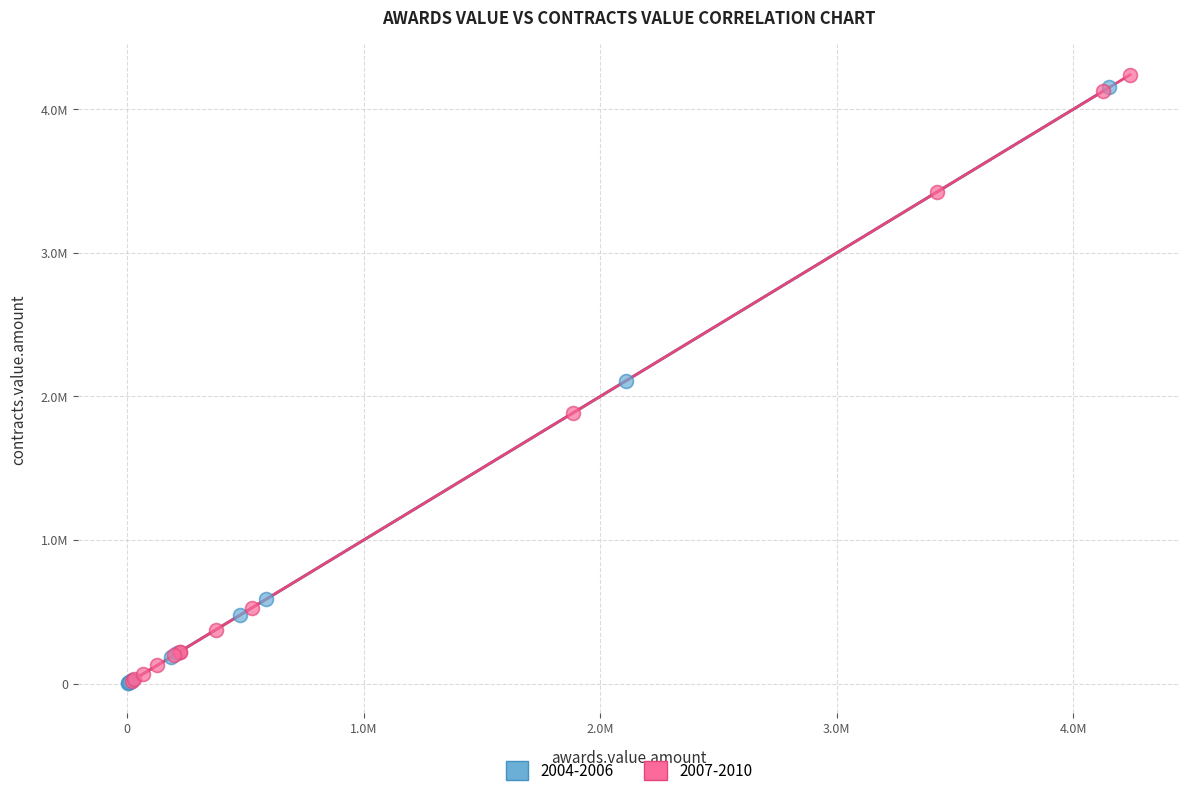

Which series contains the highest Y value?

2007-2010